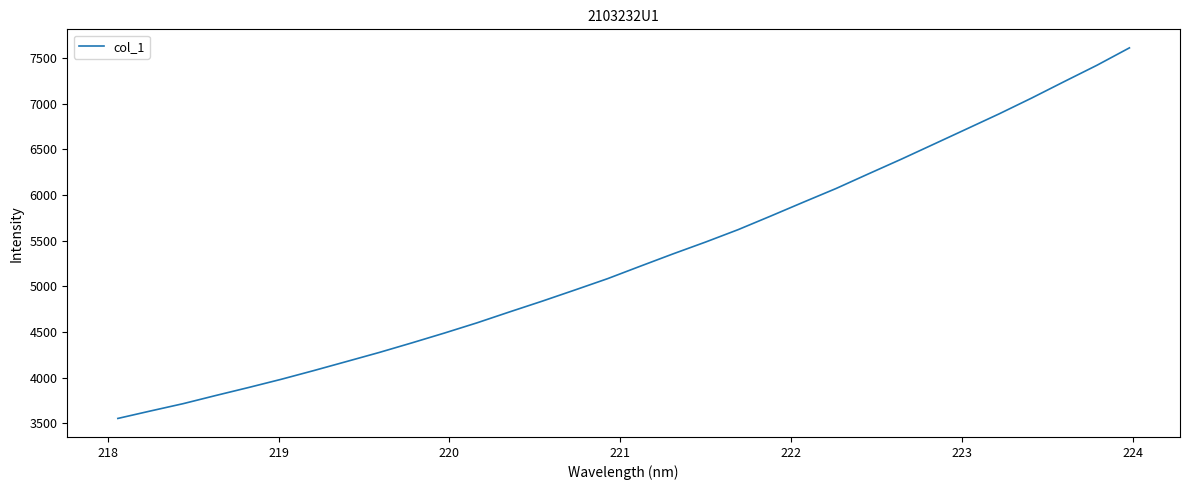

How many lines are shown in the chart?

1